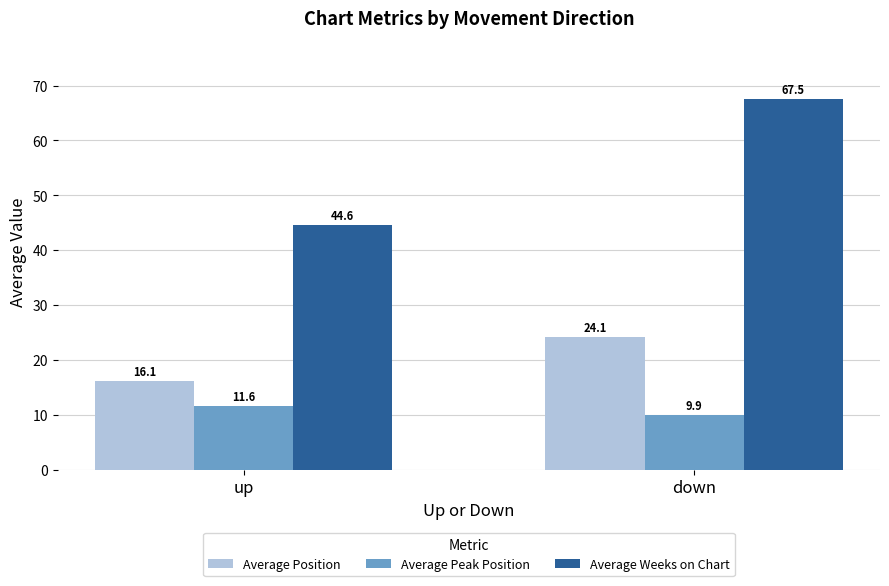

What is the highest value of the Average Position series?

24.1